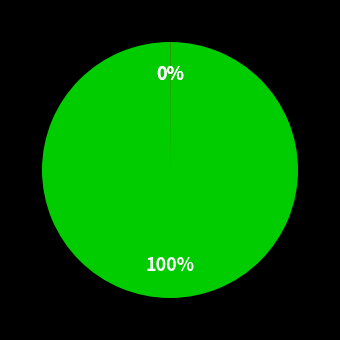

Does any single category account for the majority?

Yes